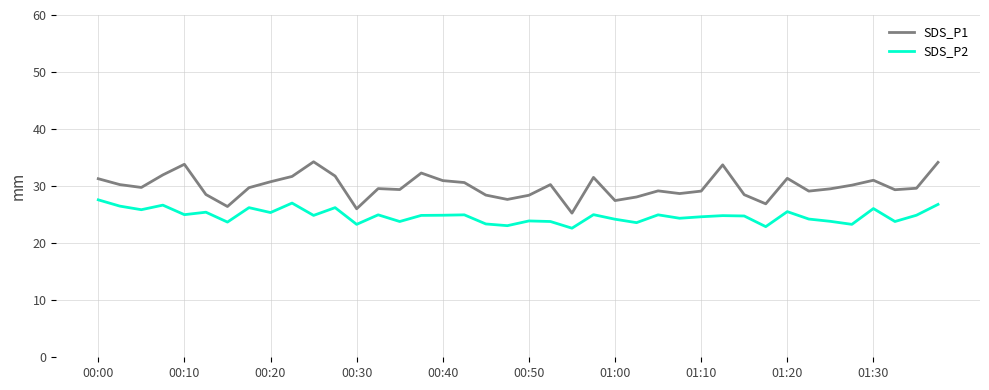

At how many categories does at least one series exceed 24?

40